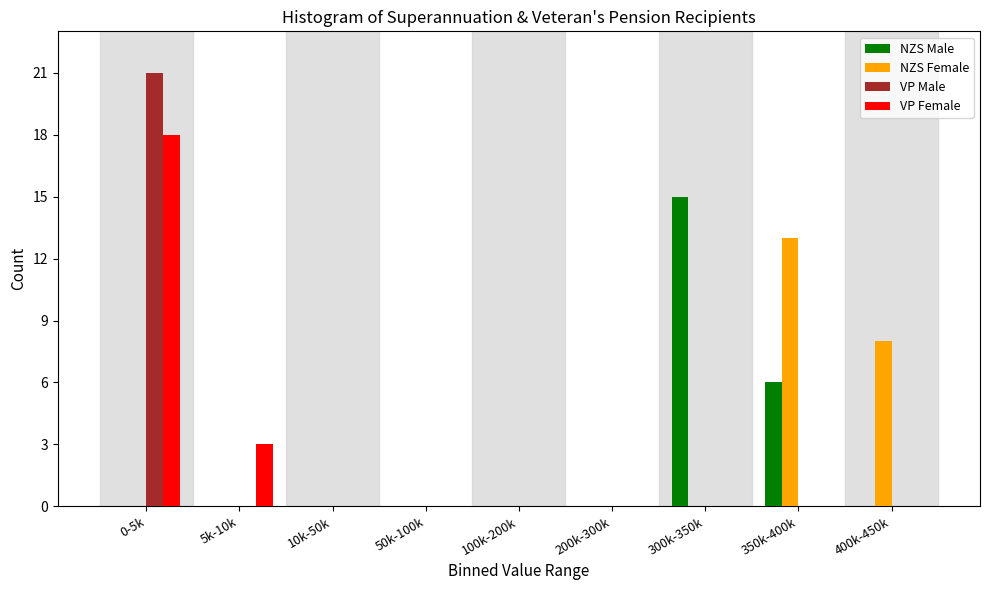

True or false: VP Female has a value of 8 at 10k-50k.

False